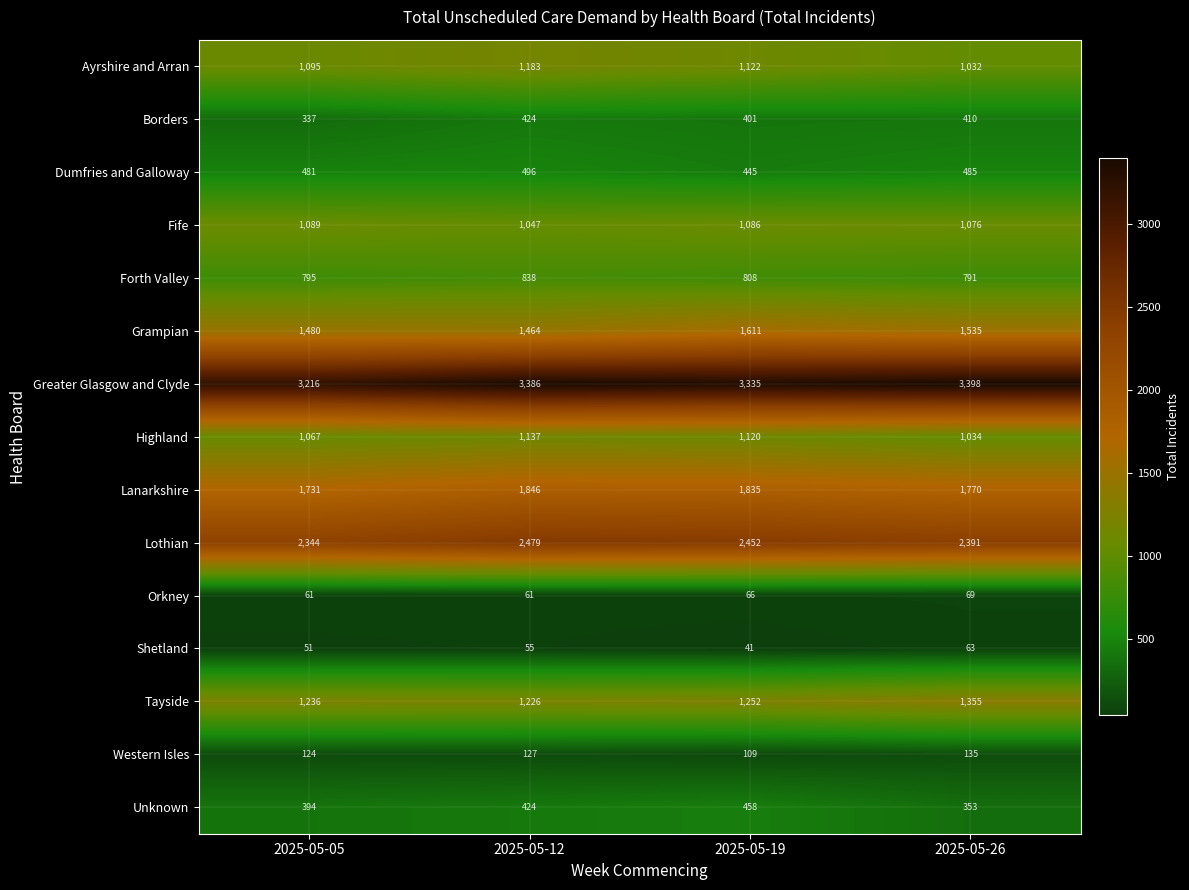

Rank the series at 2025-05-26 from highest to lowest value.

Greater Glasgow and Clyde, Lothian, Lanarkshire, Grampian, Tayside, Fife, Highland, Ayrshire and Arran, Forth Valley, Dumfries and Galloway, Borders, Unknown, Western Isles, Orkney, Shetland